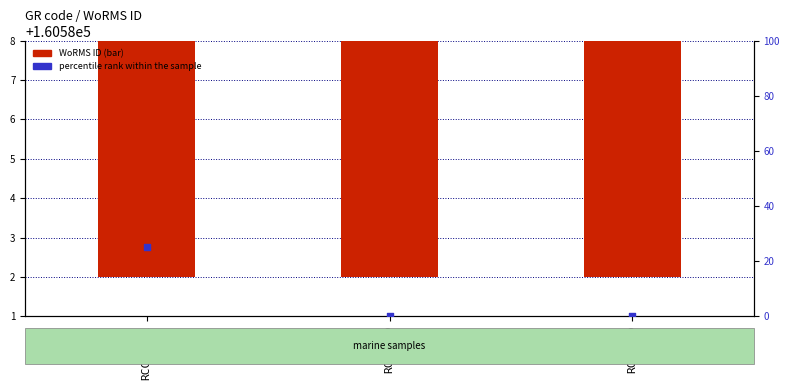

Which series reaches the minimum Y coordinate?

percentile rank within the sample